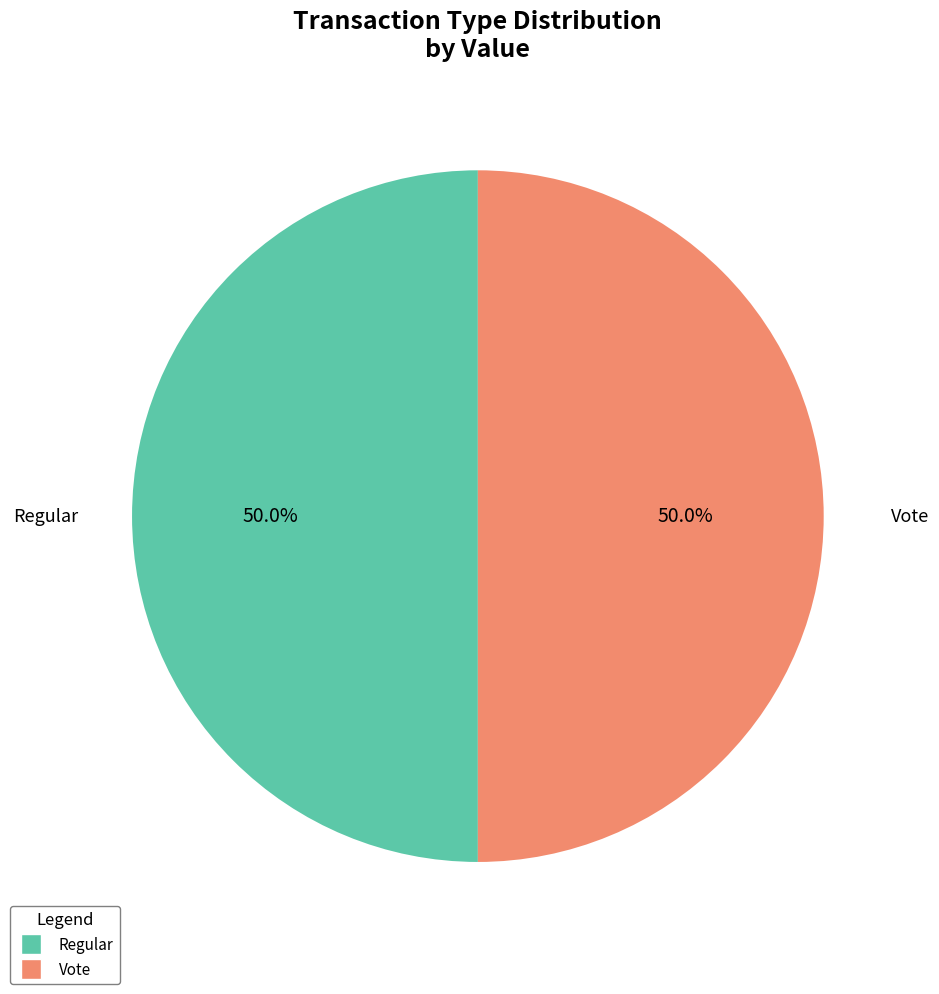

Count the number of slices in the pie.

2